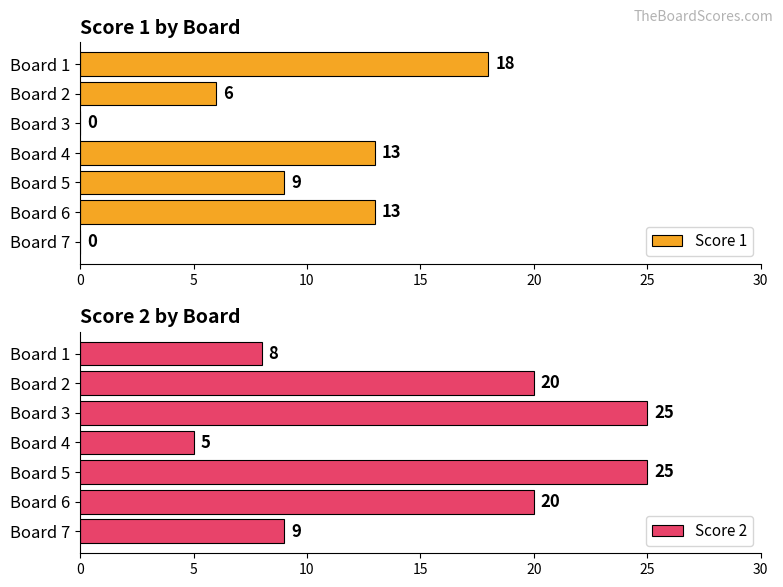

What is the value of the Score 2 bar at the 7th from the left?

9